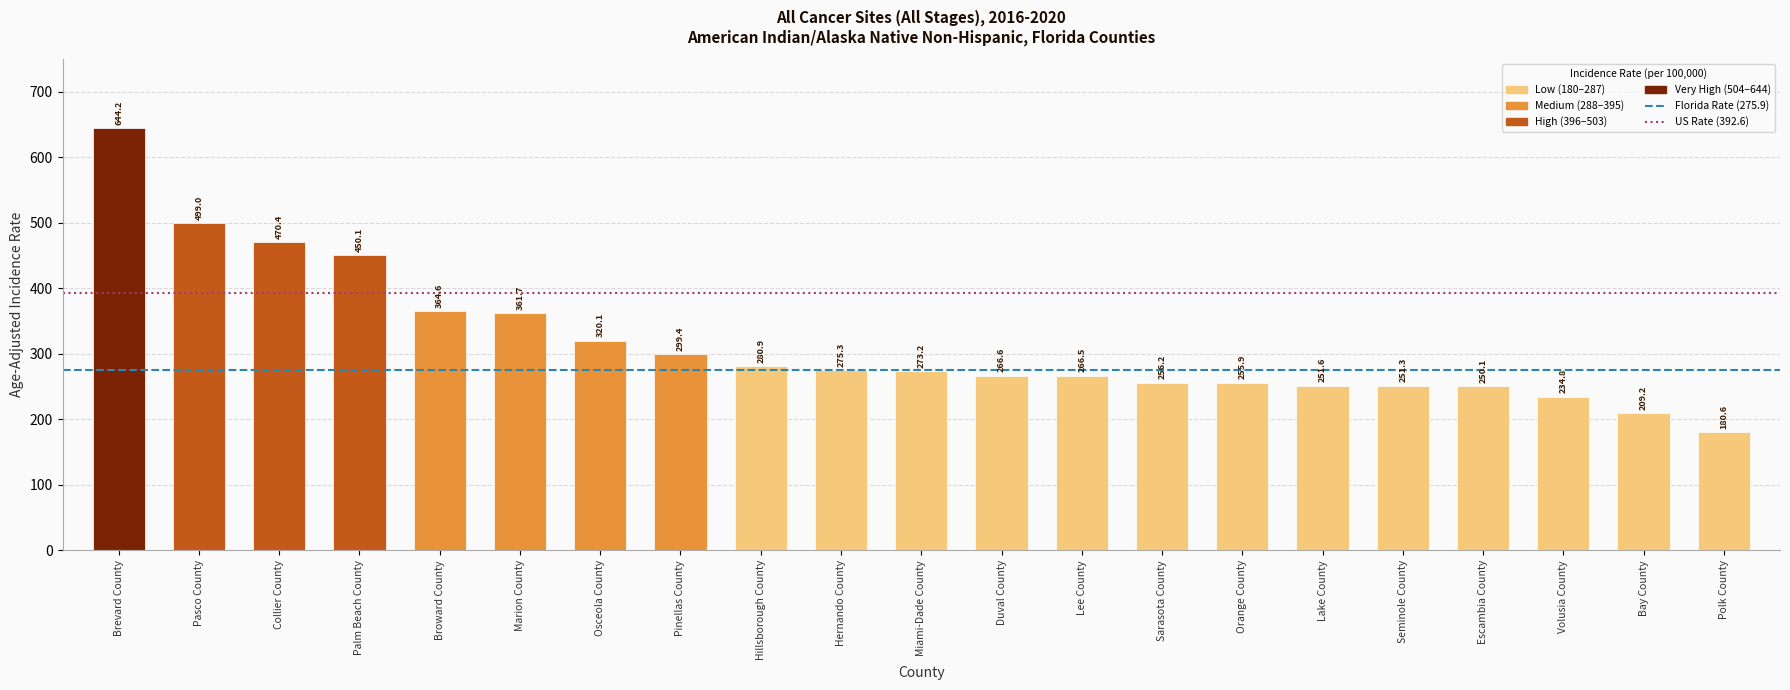

Is it true that the value at Marion County is 97.6?

False